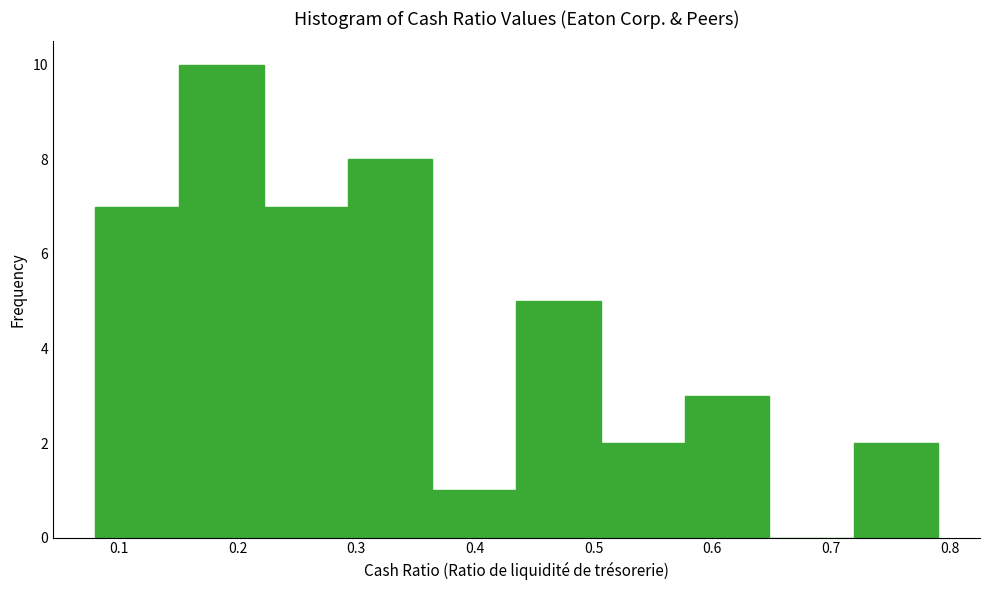

How tall is the bar that spans 0.506 to 0.577 on the x-axis? Neither the bar edges nor the heights are printed on the chart, so give them approximately, as read against the axes.

2